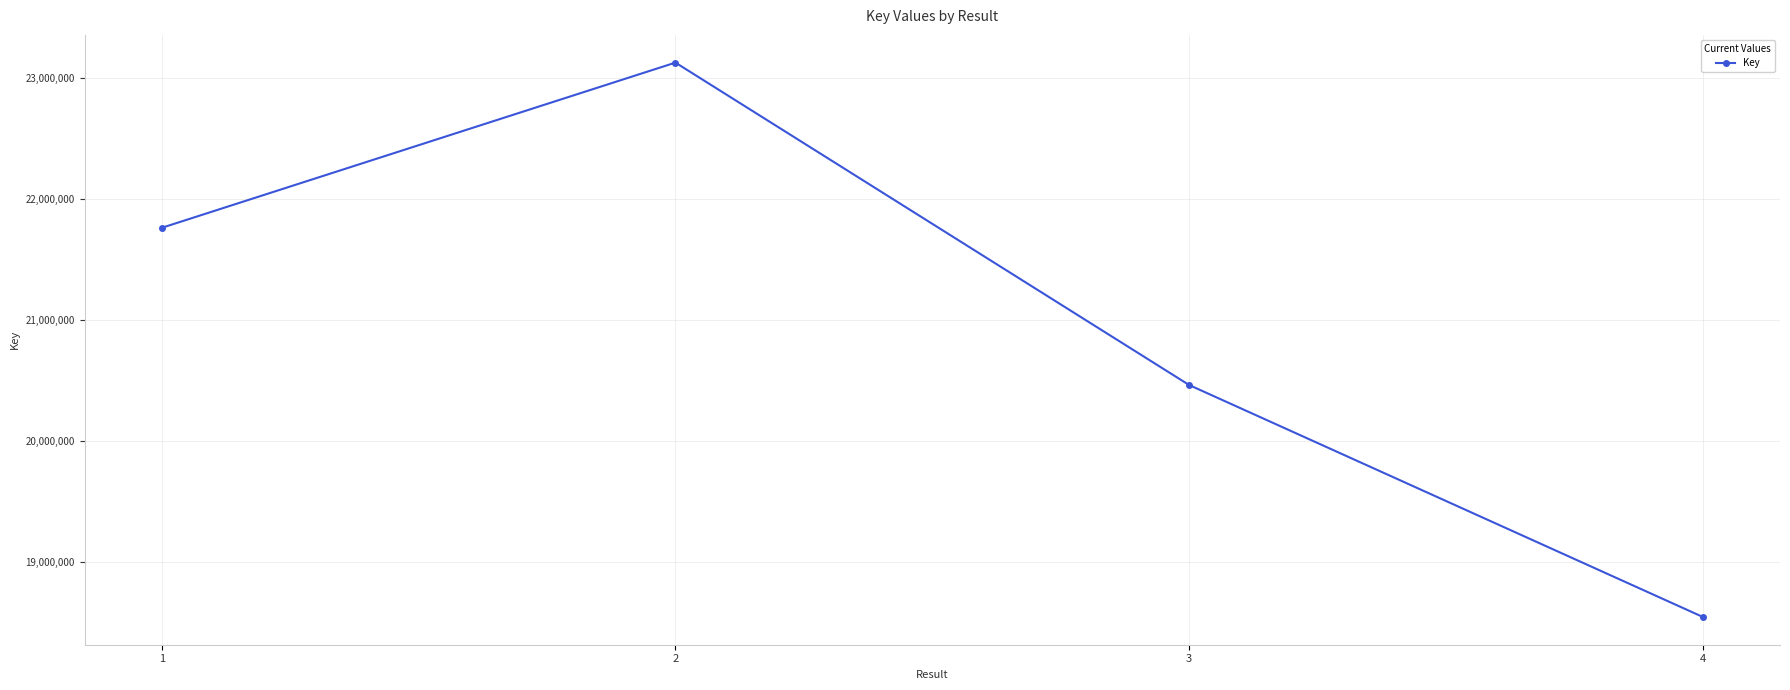

Count the number of data series in this chart.

1